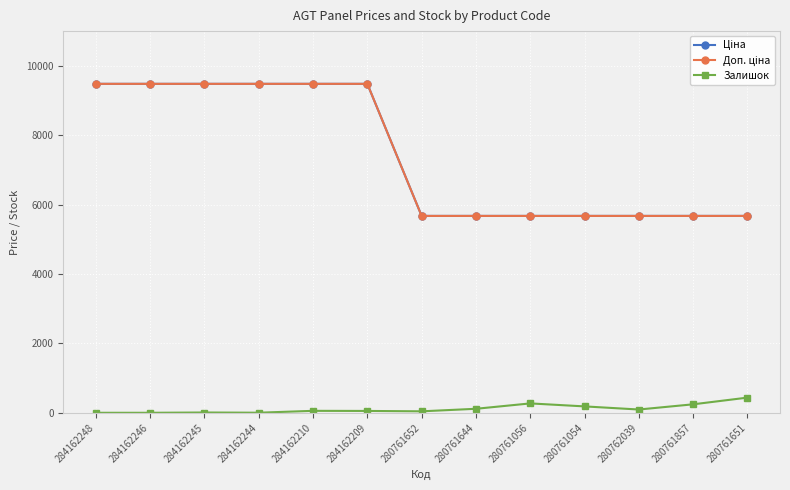

Does the chart have visible grid lines?

Yes